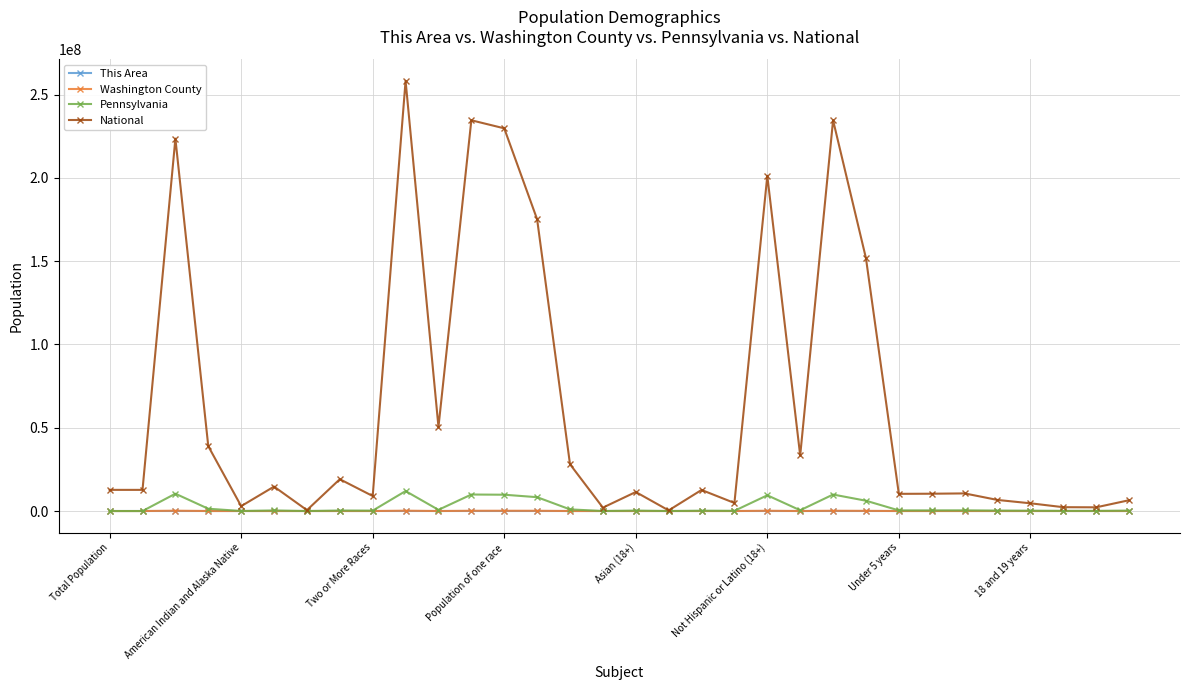

Which series has the widest spread of values?

National